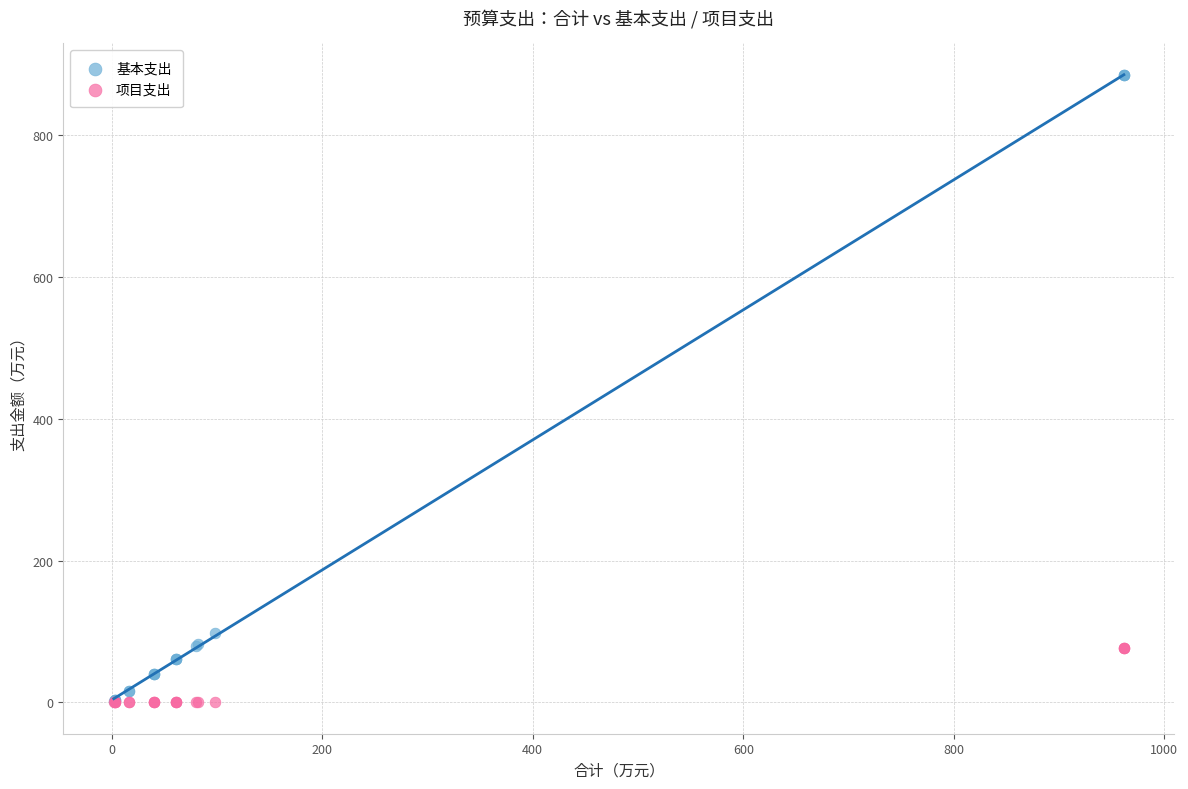

What are all the series names shown in the legend?

基本支出, 项目支出